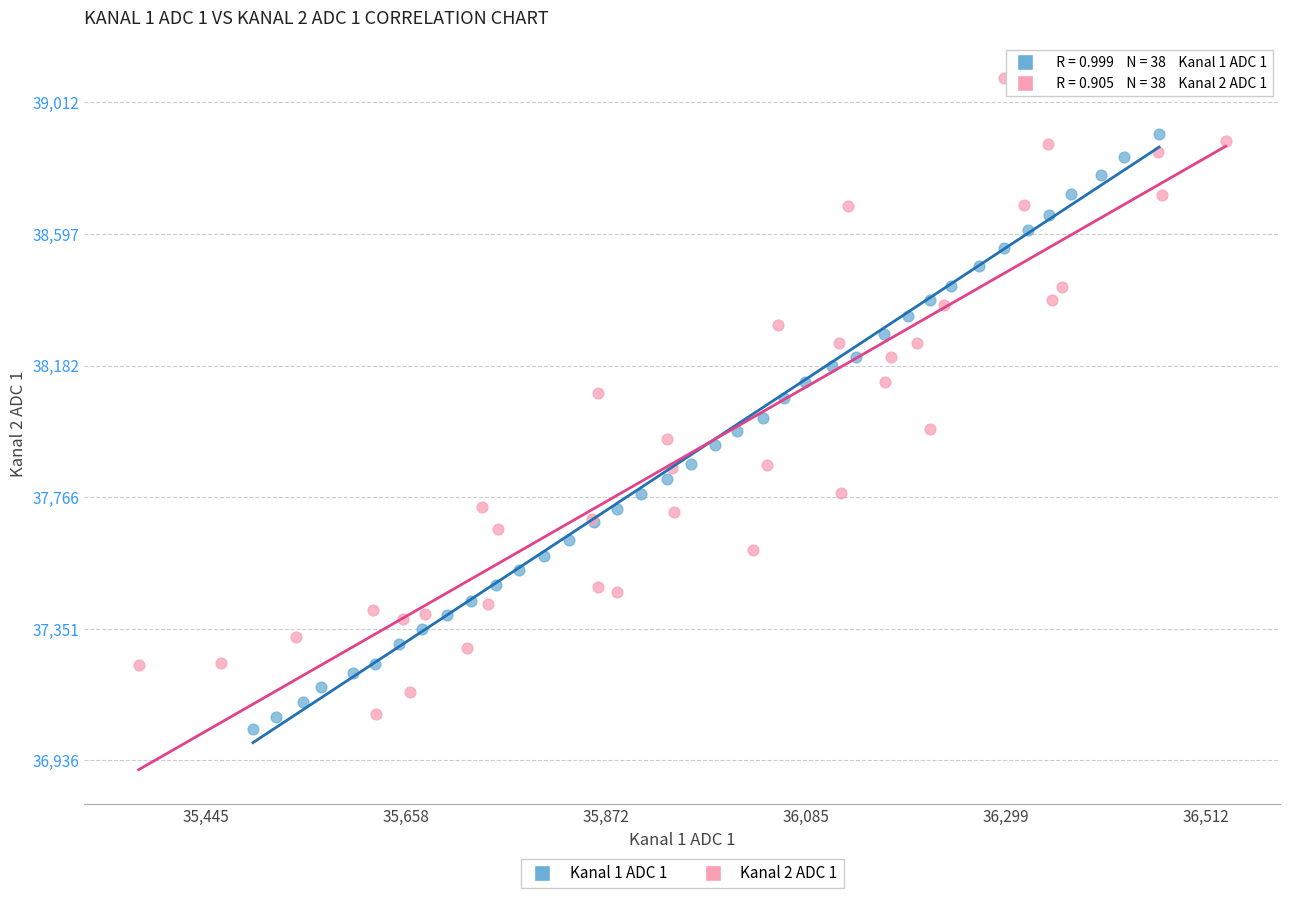

What are all the series names shown in the legend?

Kanal 1 ADC 1, Kanal 2 ADC 1